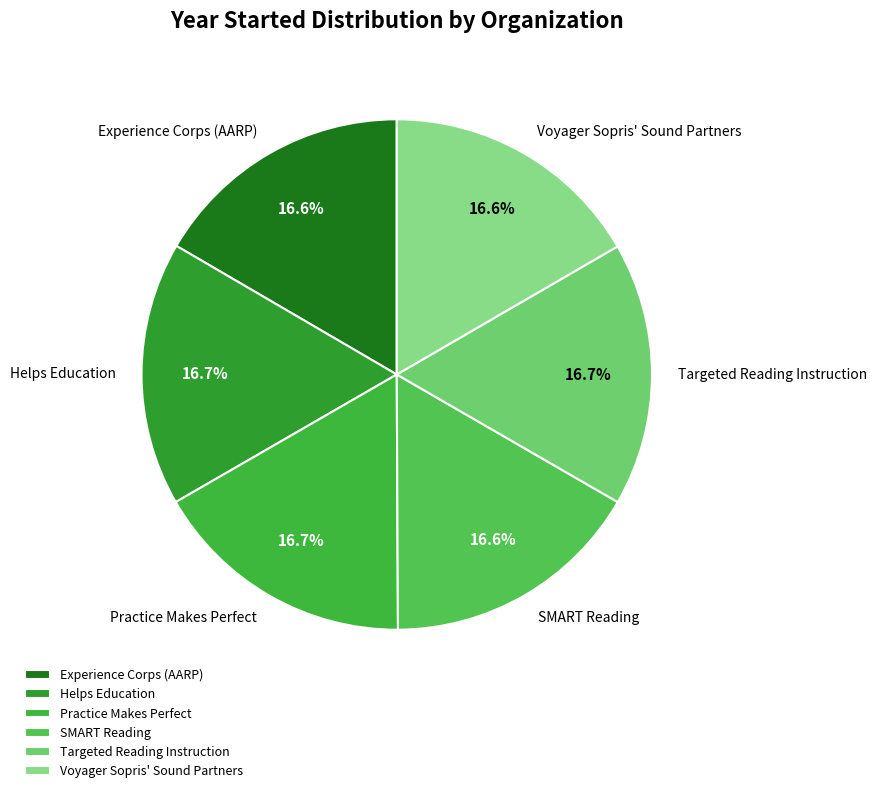

Is the sum of Practice Makes Perfect and Experience Corps (AARP) greater than half?

No